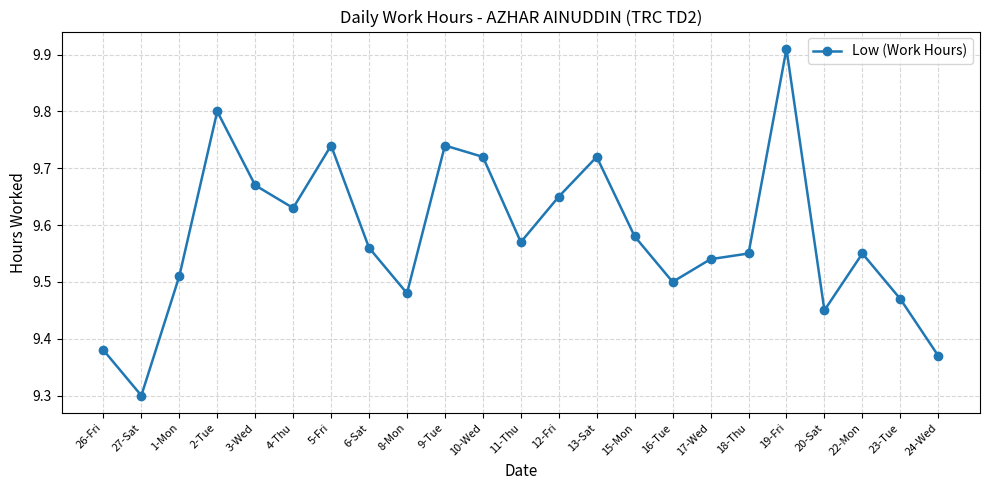

What is the minimum value shown in the chart?

9.3